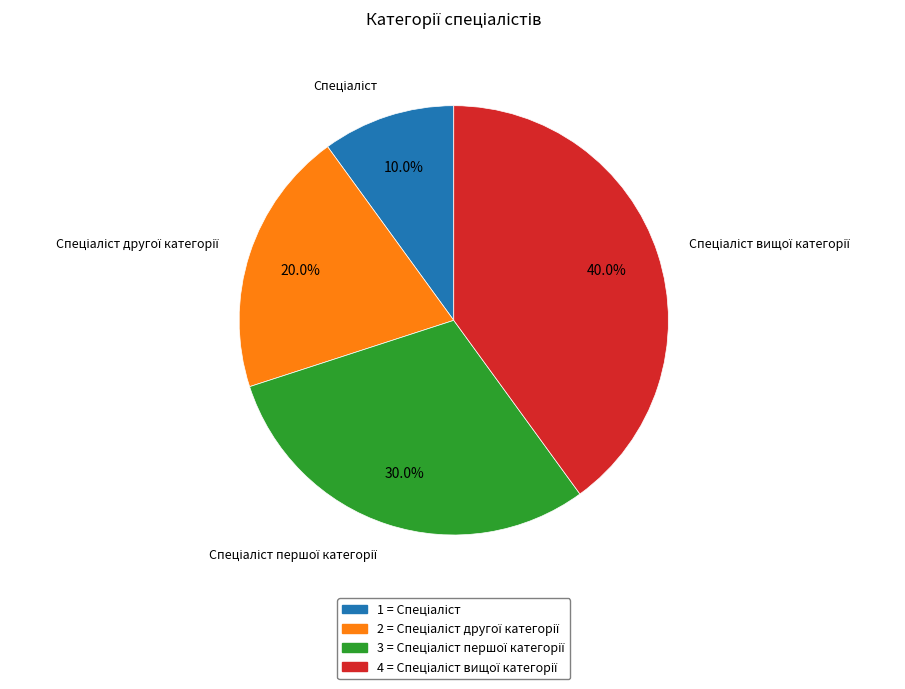

How many slices are in this pie chart?

4